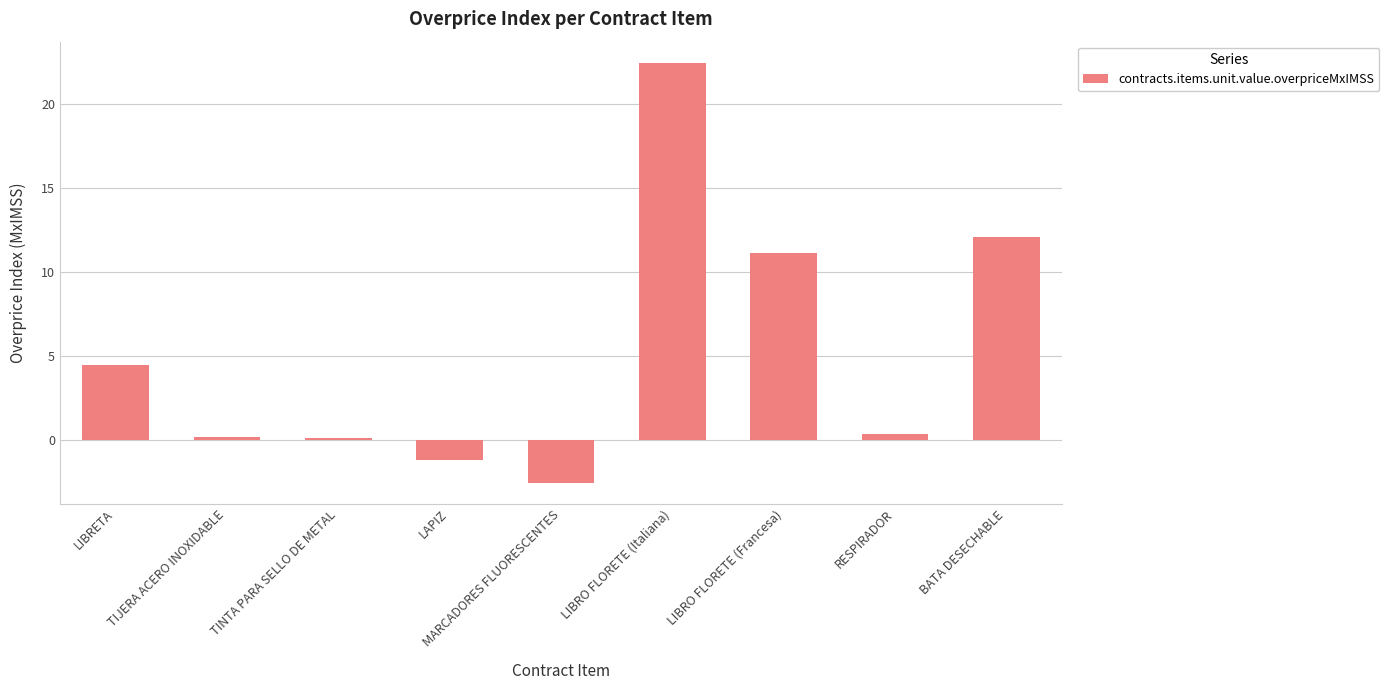

What is the average value?

5.2